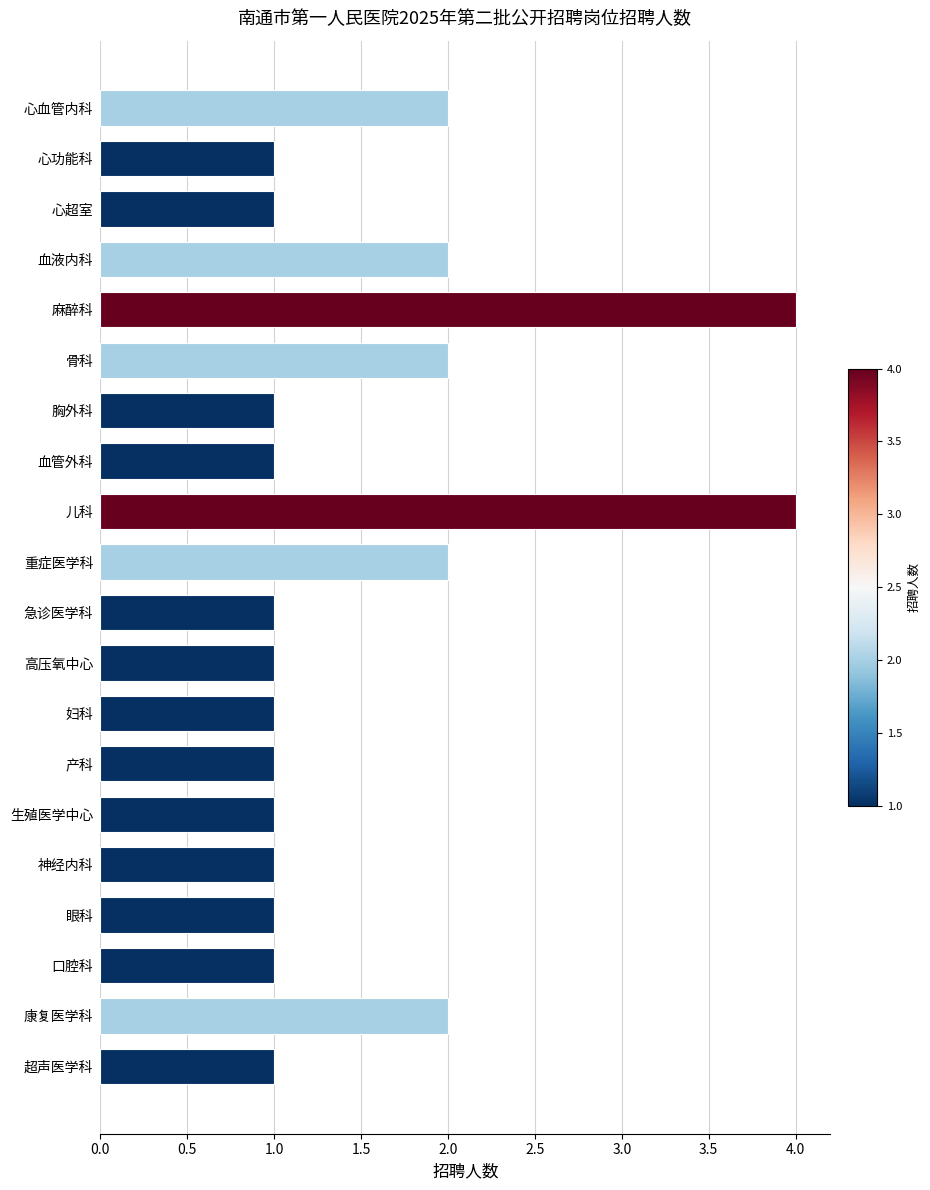

Reading top to bottom, transcribe all the data shown in this chart.

心血管内科=2	心功能科=1	心超室=1	血液内科=2	麻醉科=4	骨科=2	胸外科=1	血管外科=1	儿科=4	重症医学科=2	急诊医学科=1	高压氧中心=1	妇科=1	产科=1	生殖医学中心=1	神经内科=1	眼科=1	口腔科=1	康复医学科=2	超声医学科=1